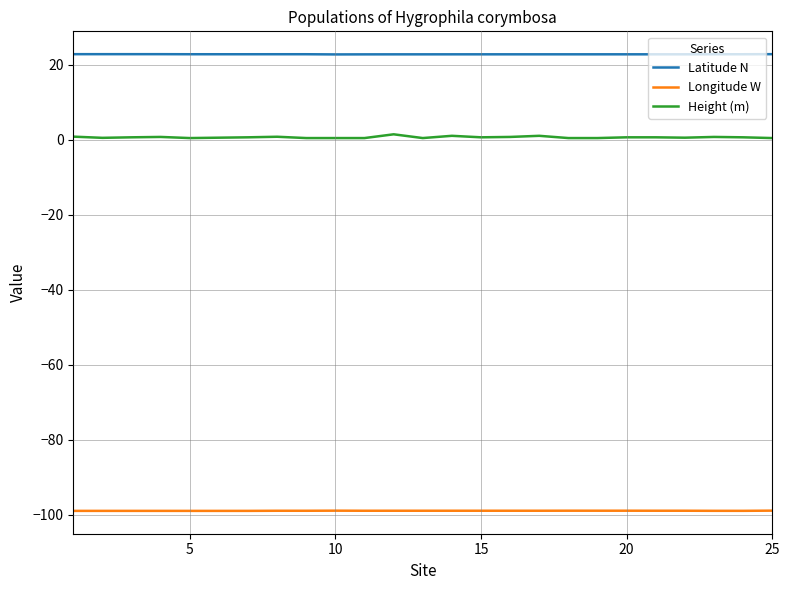

Rank the series by their average value, from highest to lowest.

Latitude N, Height (m), Longitude W